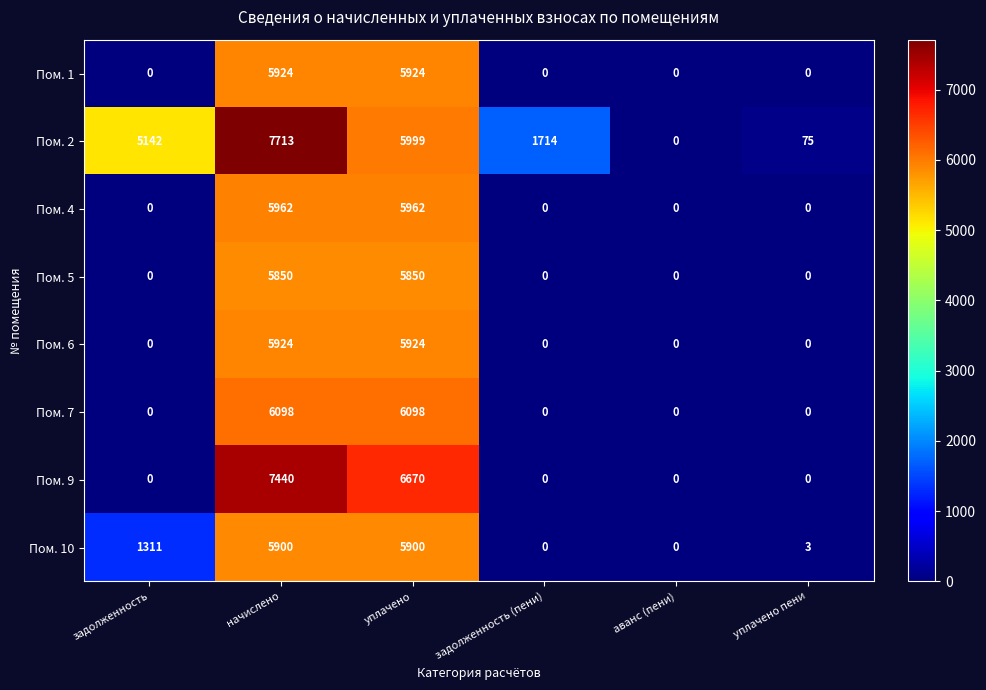

What is the difference between the maximum and minimum values in the Пом. 4 series?

5962